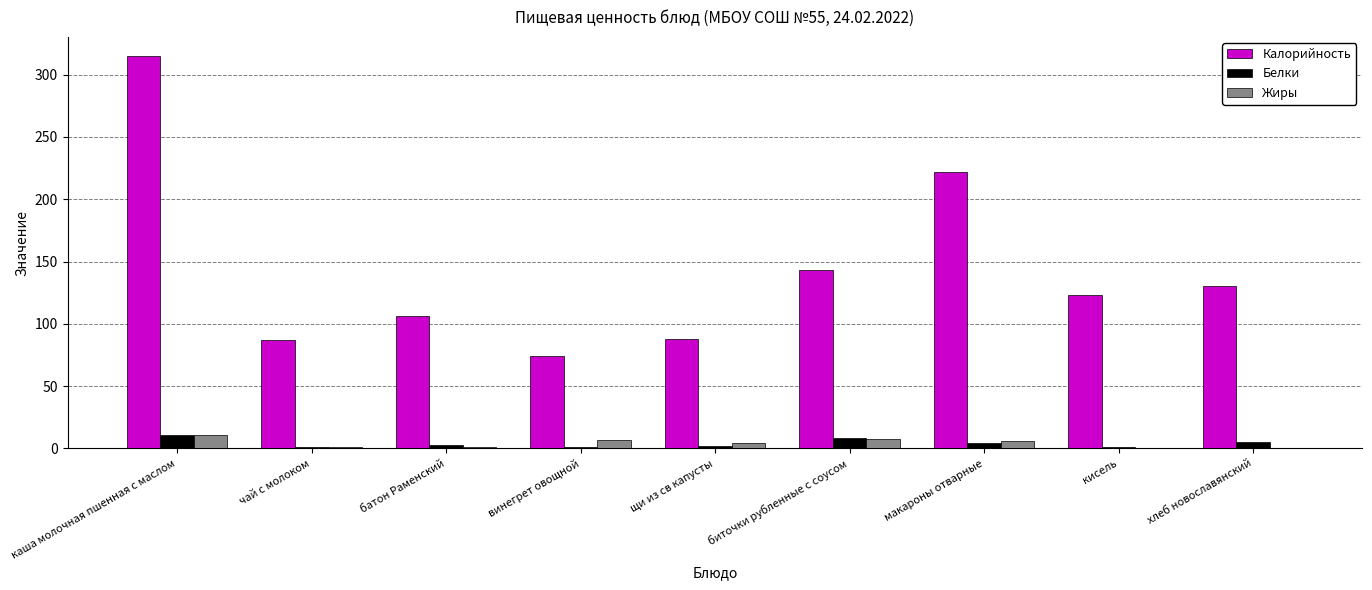

What is the difference between the Белки values at кисель and батон Раменский?

2.1